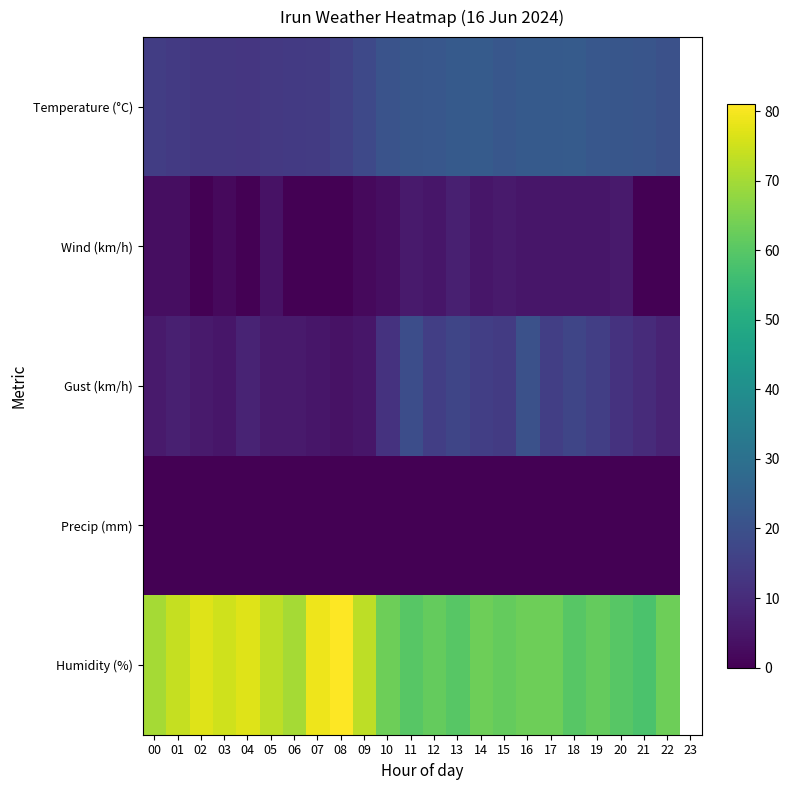

Which series has the widest spread of values?

Humidity (%)